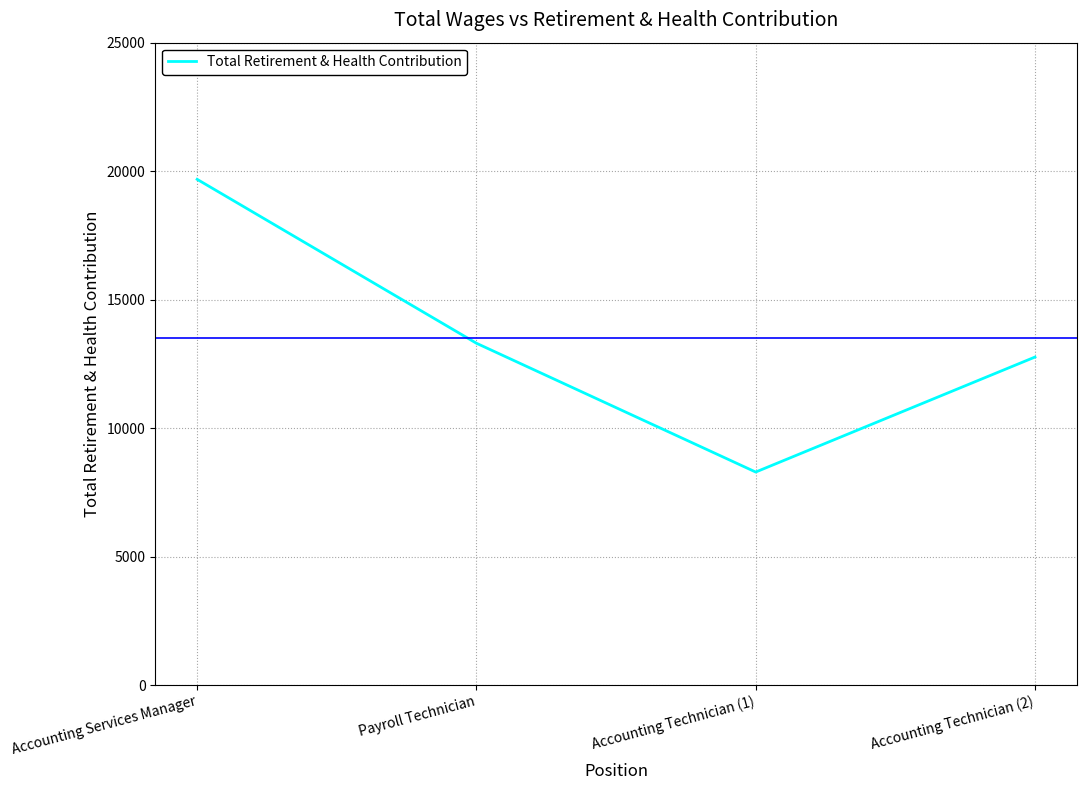

What position from the right is Payroll Technician?

3